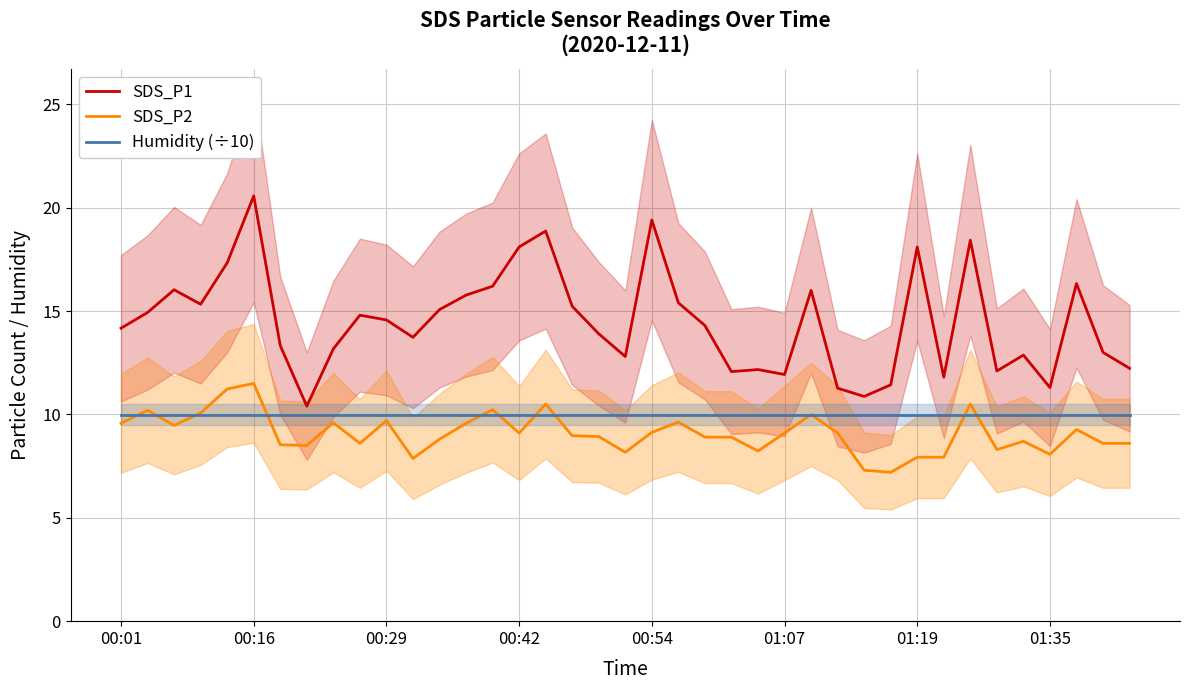

True or false: Humidity (÷10) has more than 0 interior local peaks.

False